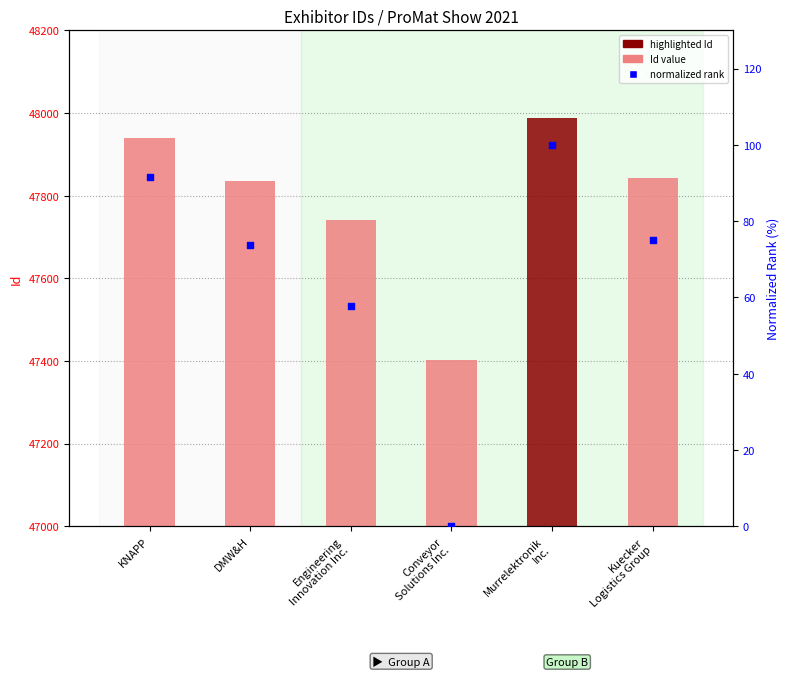

Is the value of normalized rank at Kuecker
Logistics Group greater than the value of Id (value) at DMW&H?

No